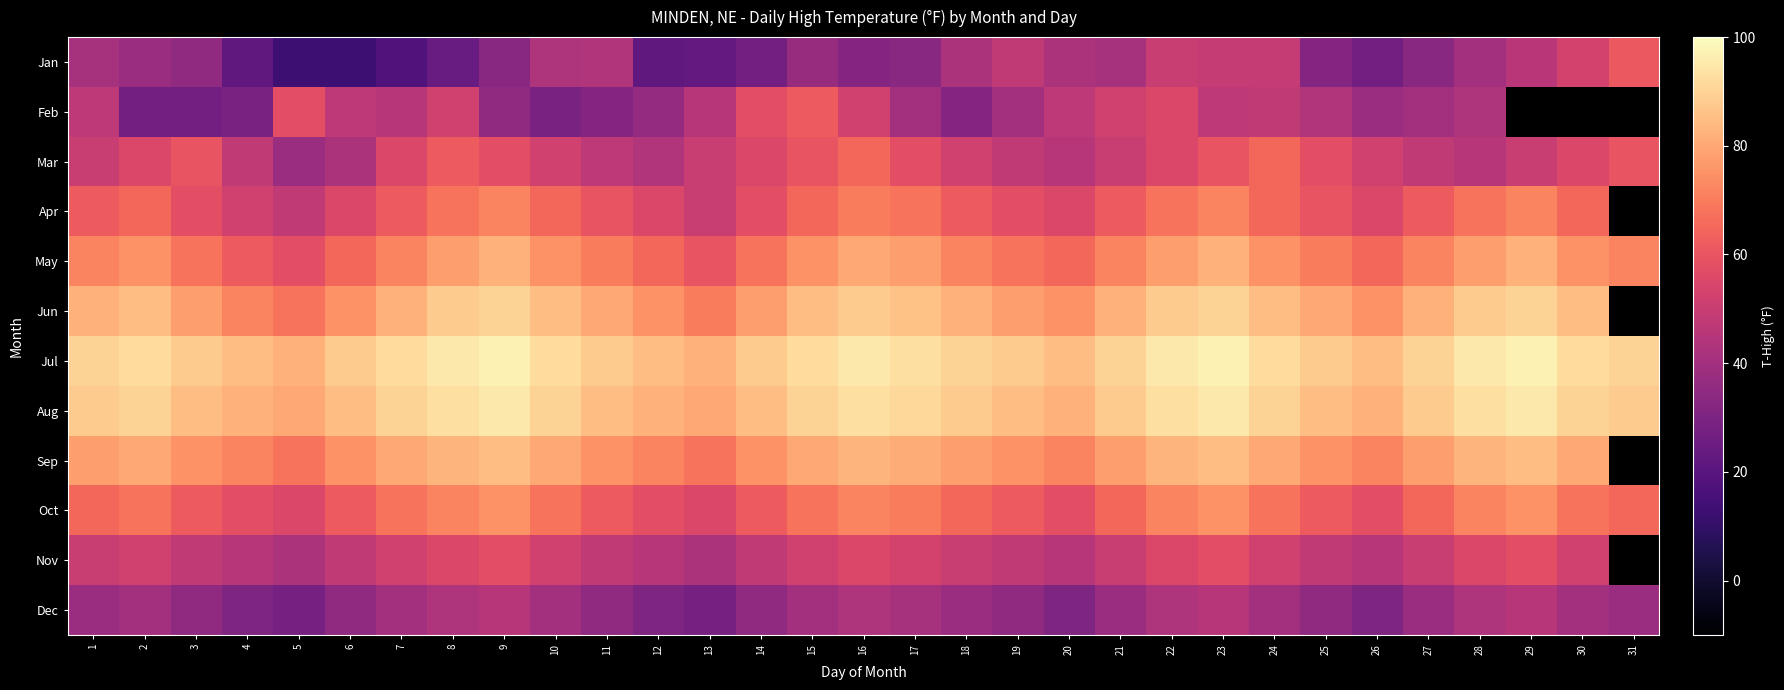

Read the Dec value at 21.

38.0